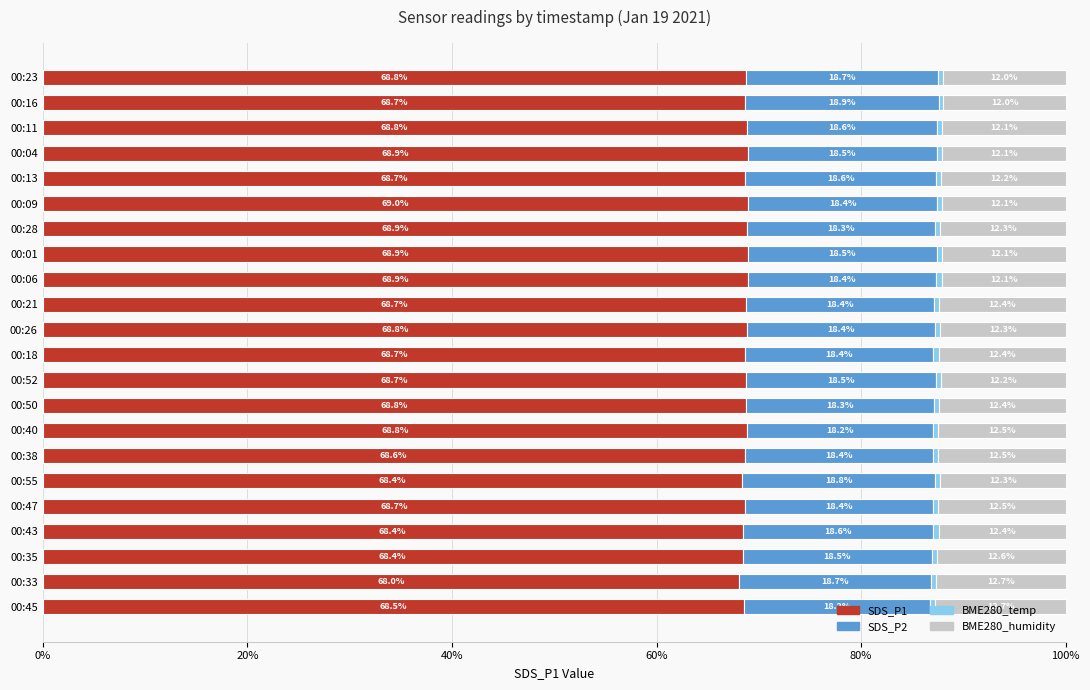

At which label is SDS_P1 closest to 68?

00:33